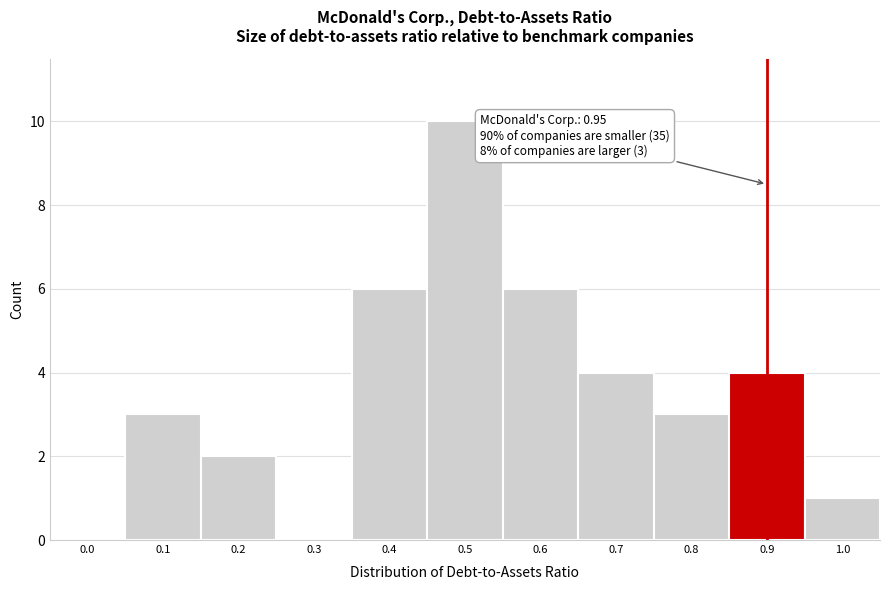

Reading left to right, what are all the values shown in this chart?

0.0=0	0.1=3	0.2=2	0.3=0	0.4=6	0.5=10	0.6=6	0.7=4	0.8=3	0.9=4	1.0=1